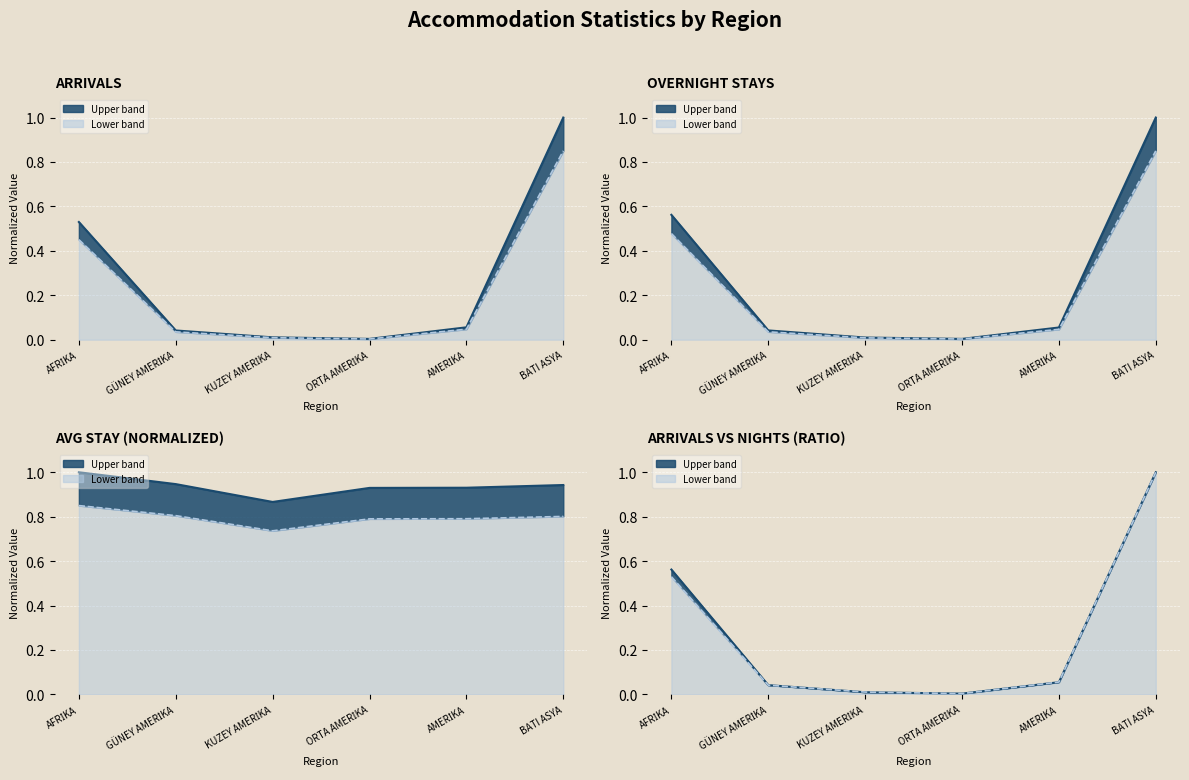

Which series has the largest total across all categories?

Upper